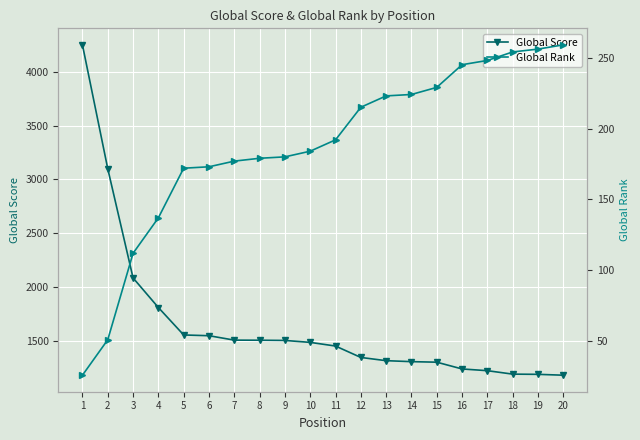

Which series changed the most between 8 and 12?

Global Score